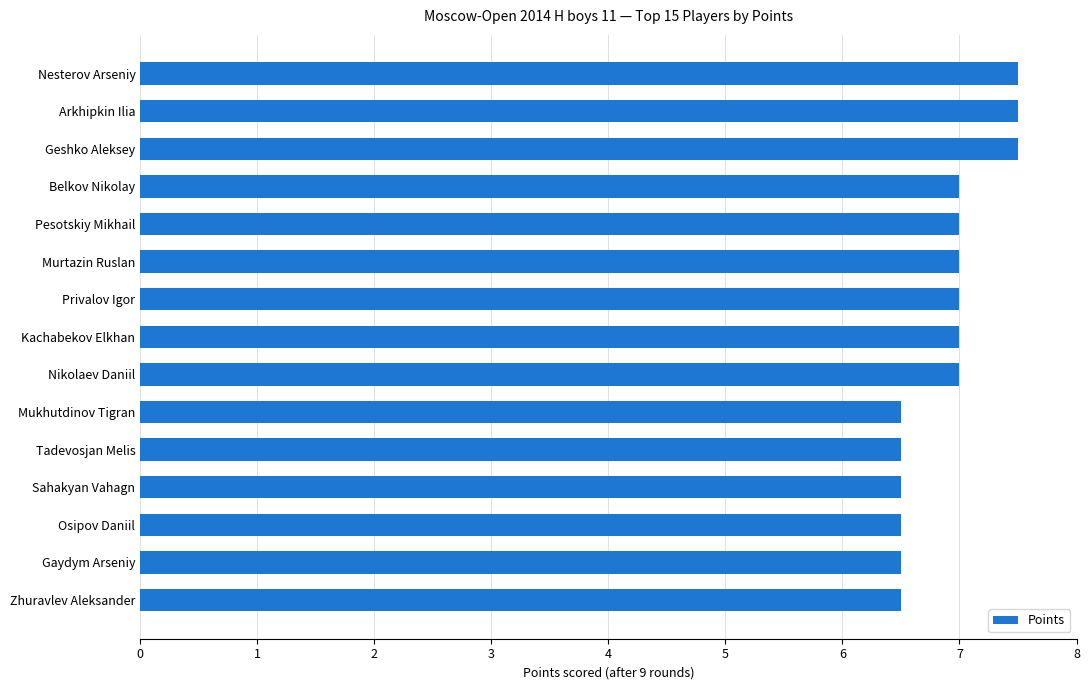

What is the sum of all values?

103.5